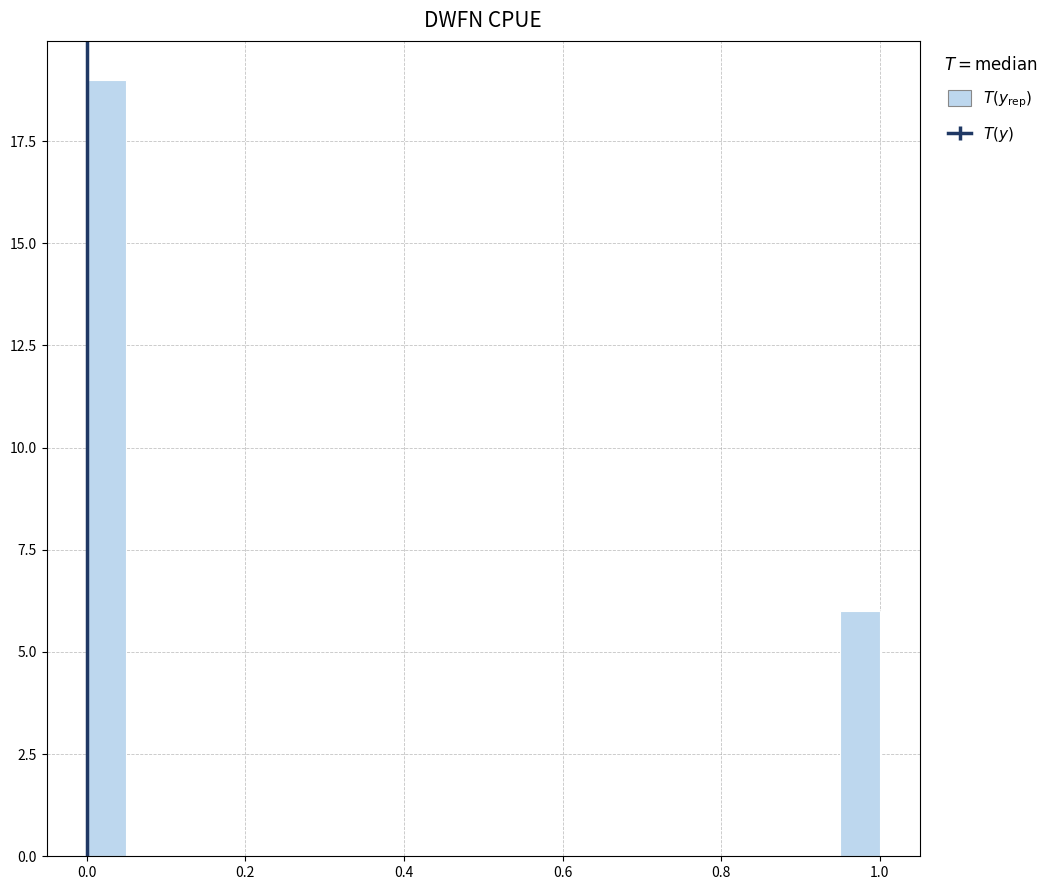

Around what value on the x-axis is the tallest bar? Give the approximate position of its centre, as read against the axis.

0.02